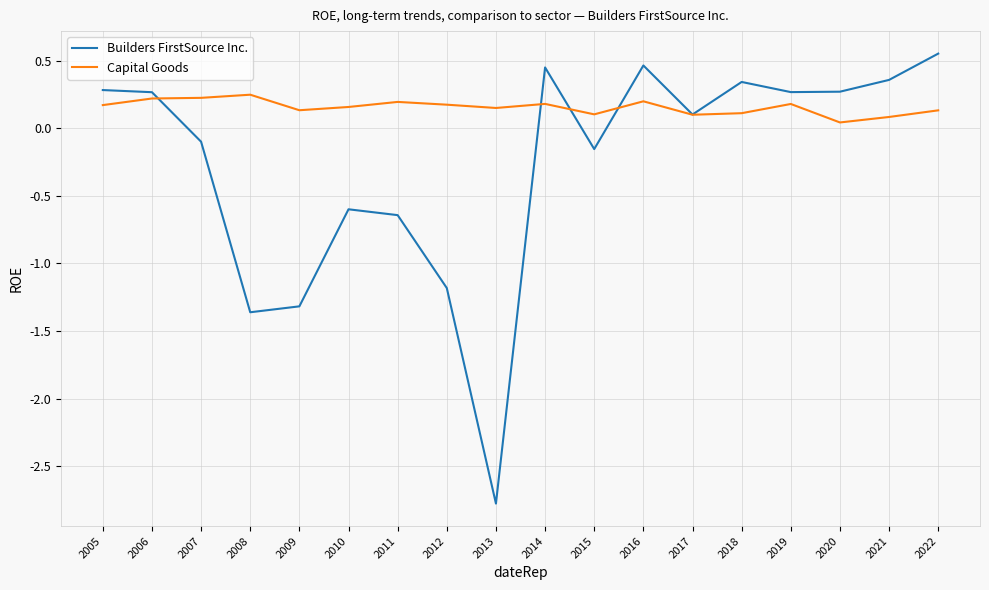

What is the spread (max minus min) of values at 2013?

2.9